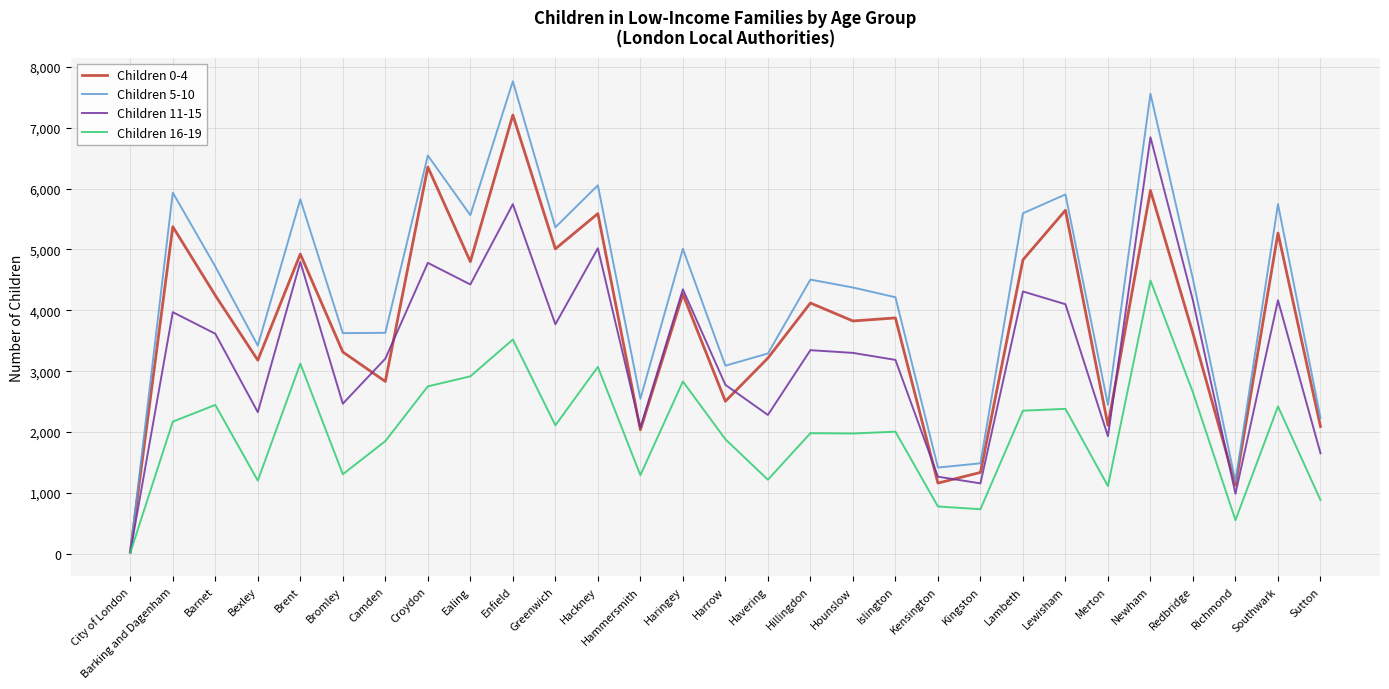

At which label does Children 5-10 reach its peak?

Enfield